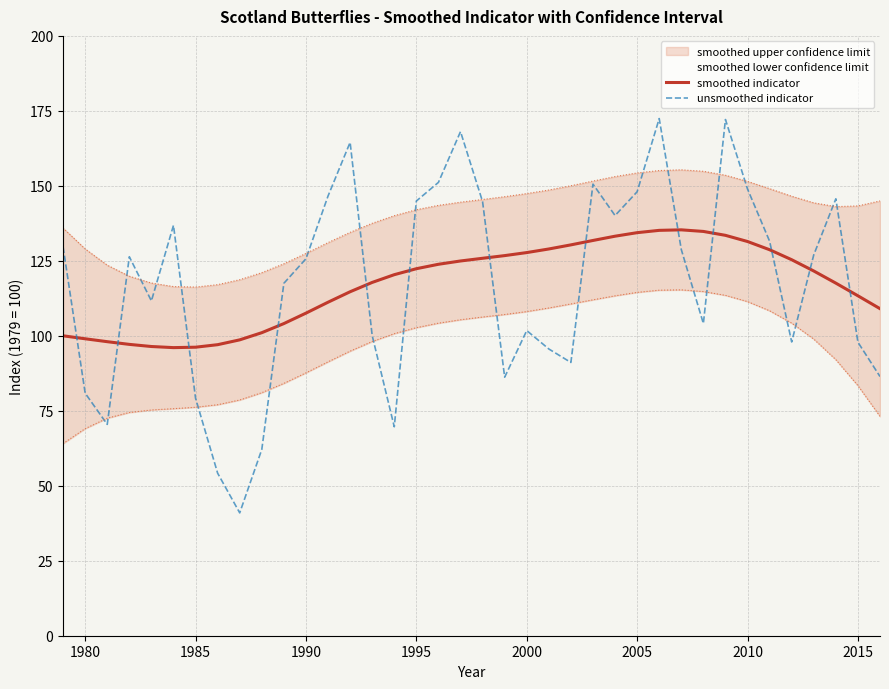

What is the lowest value of the smoothed indicator series?

96.1